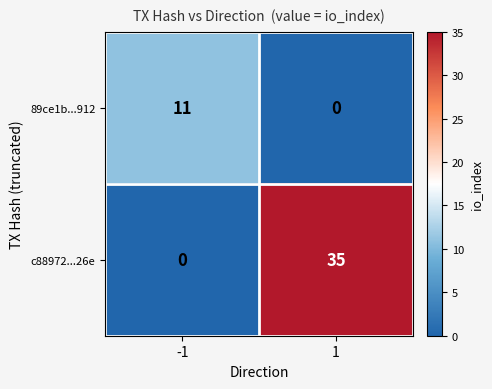

At -1, list the series in order from largest to smallest.

89ce1b...912, c88972...26e